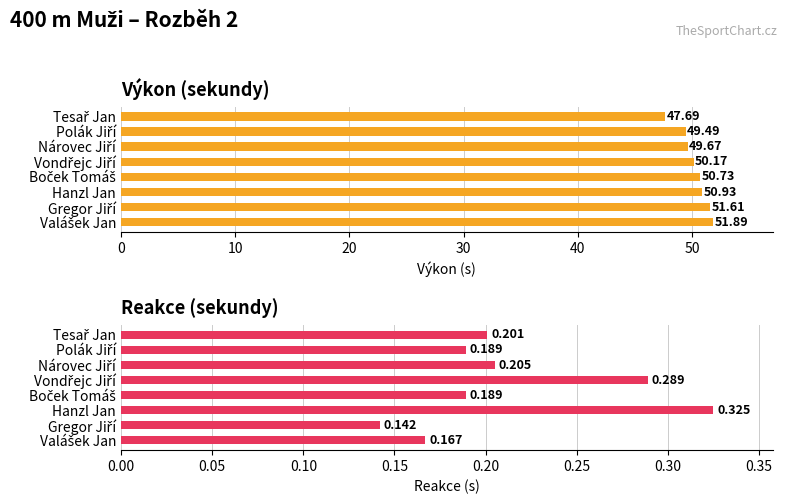

How many categories are shown in the chart?

8